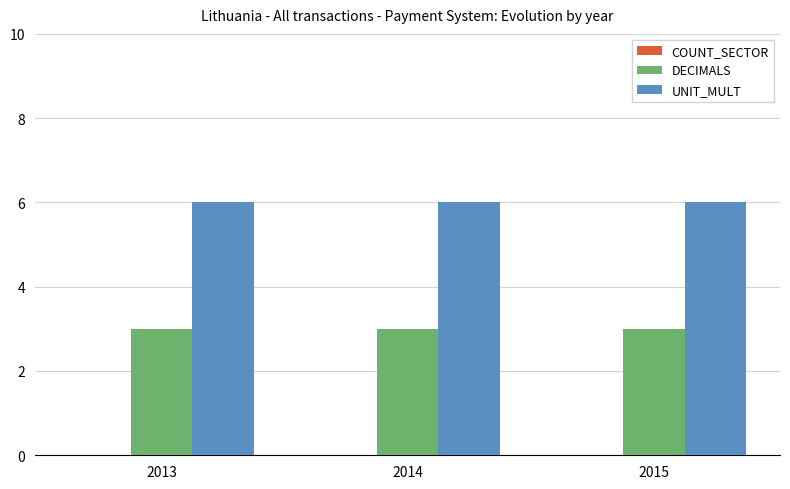

Is it true that UNIT_MULT equals 3 at 2015?

False